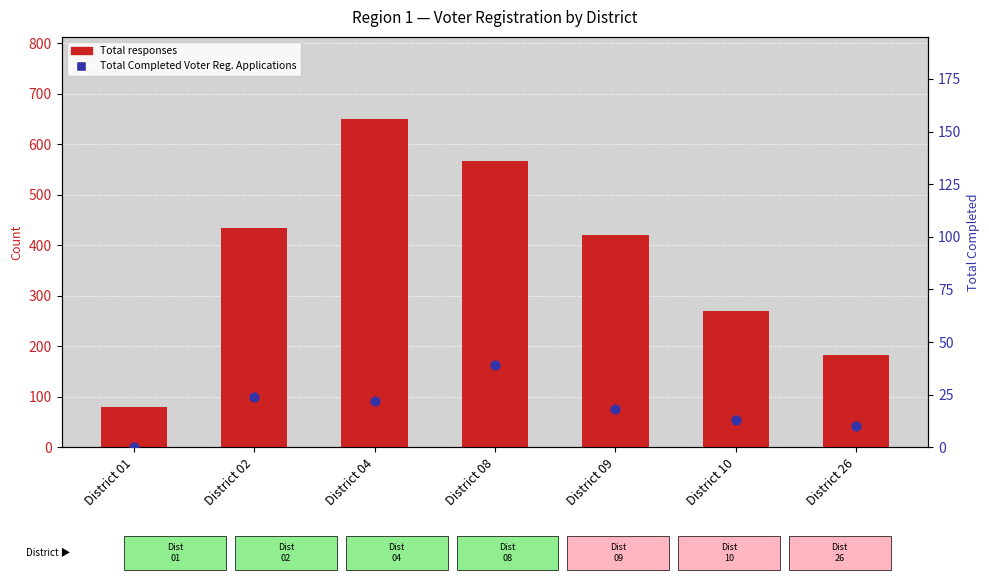

Which series contains the highest Y value?

Total responses